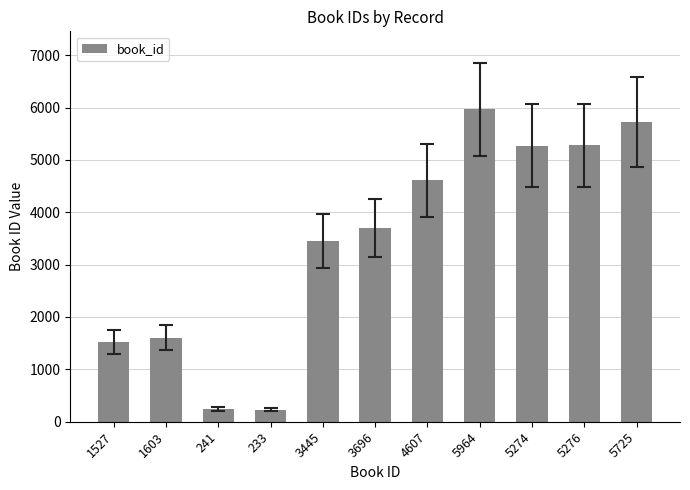

The value at 5274 is 5274. True or false?

True